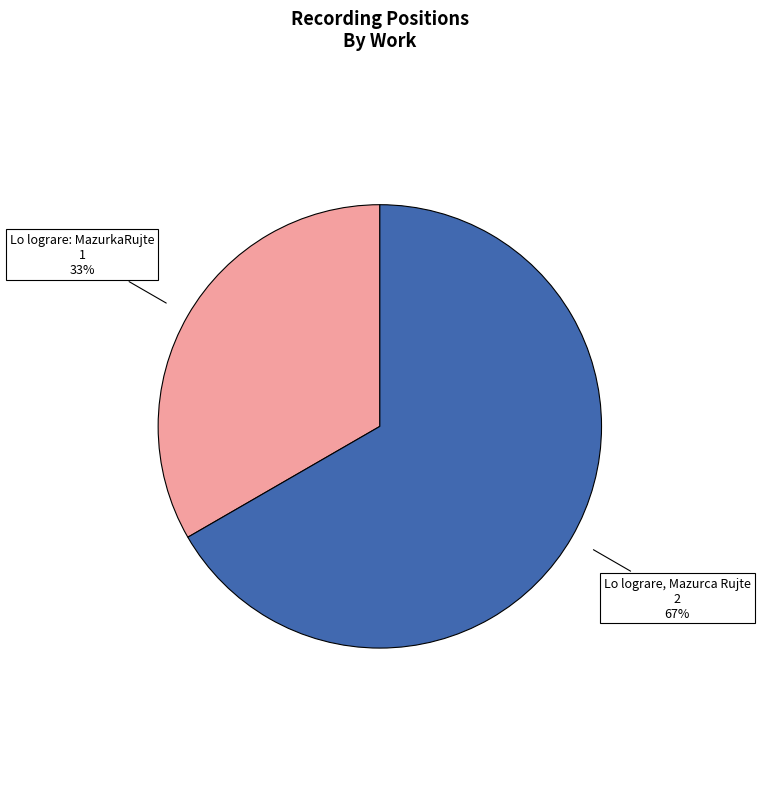

Is there any slice that represents more than half of the pie?

Yes